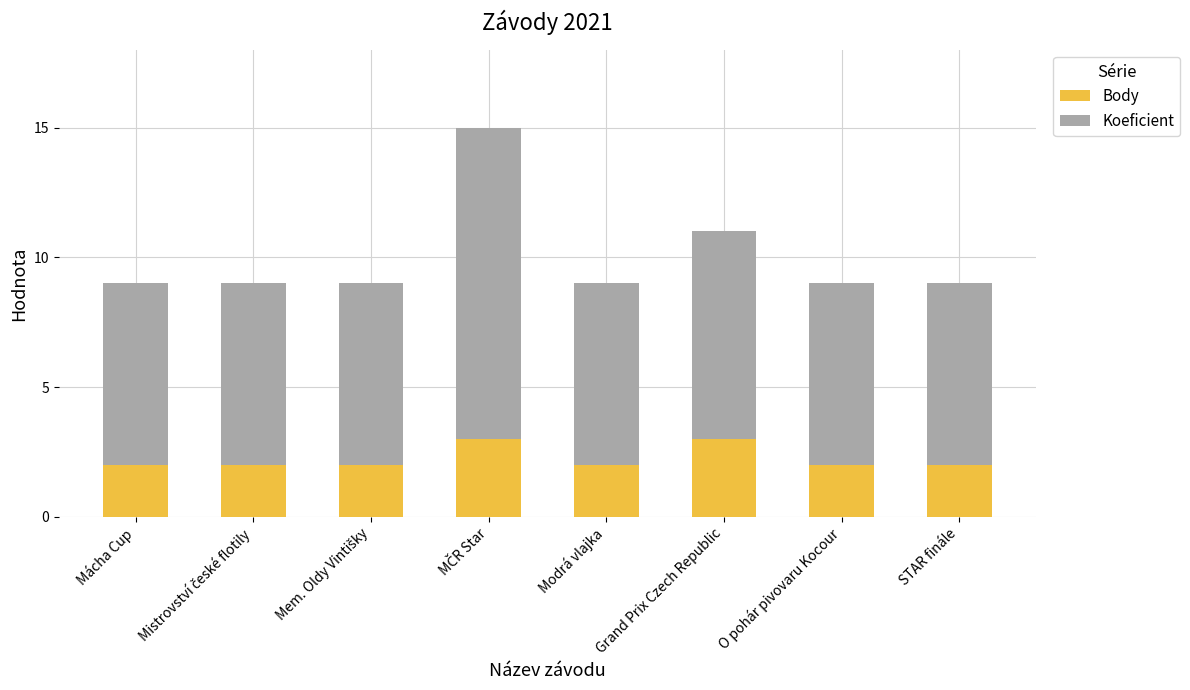

How many bars are there in total?

8